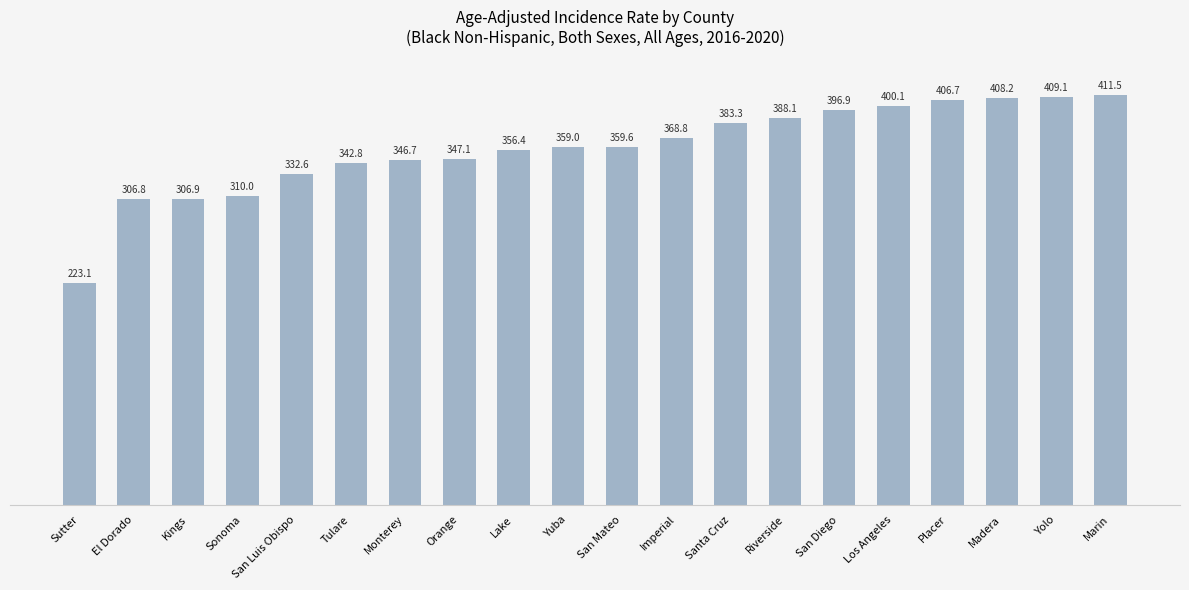

Between Imperial and Santa Cruz, which is larger?

Santa Cruz